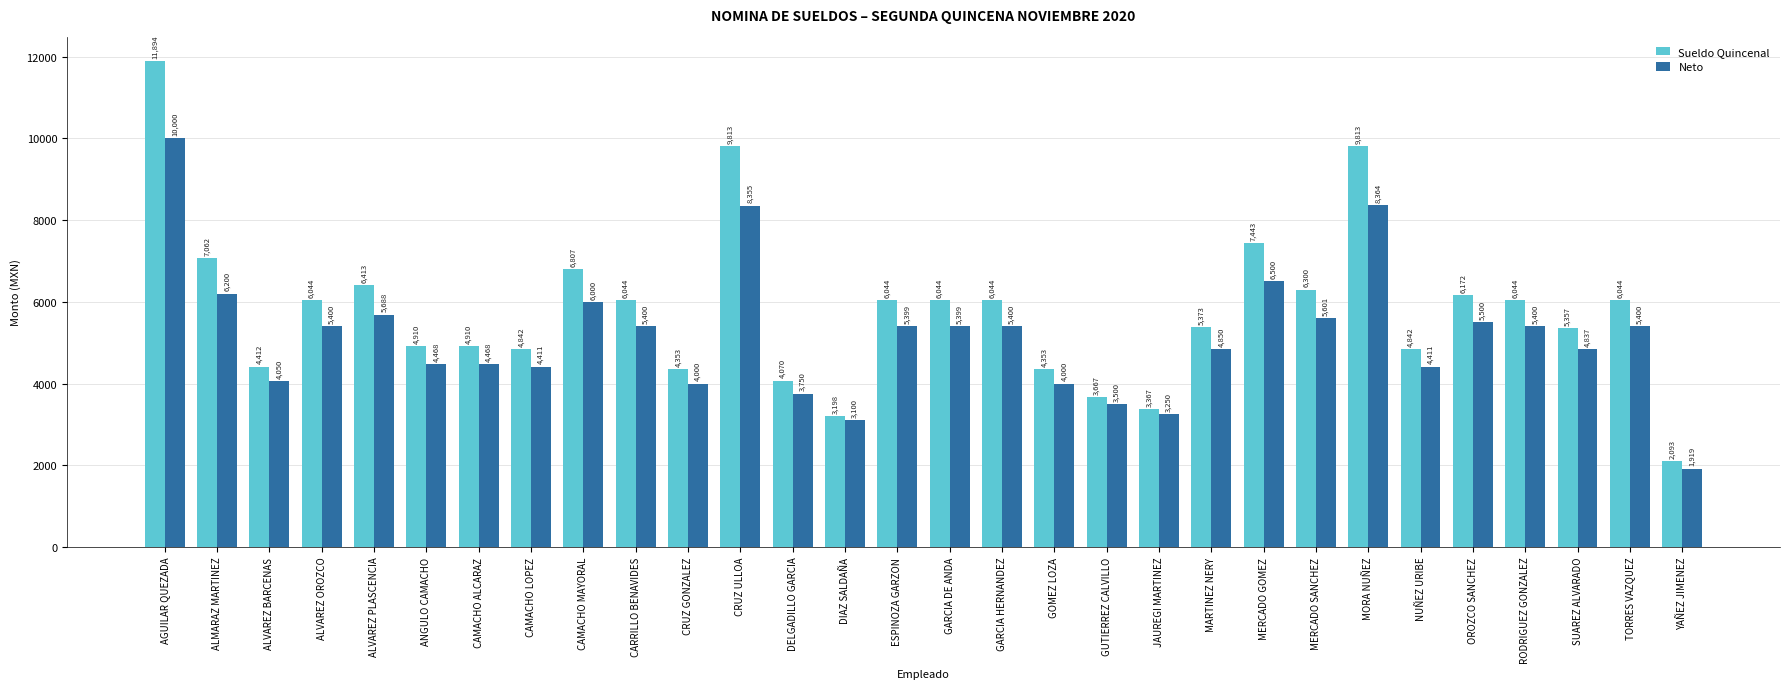

What is the highest value of the Sueldo Quincenal series?

11893.8